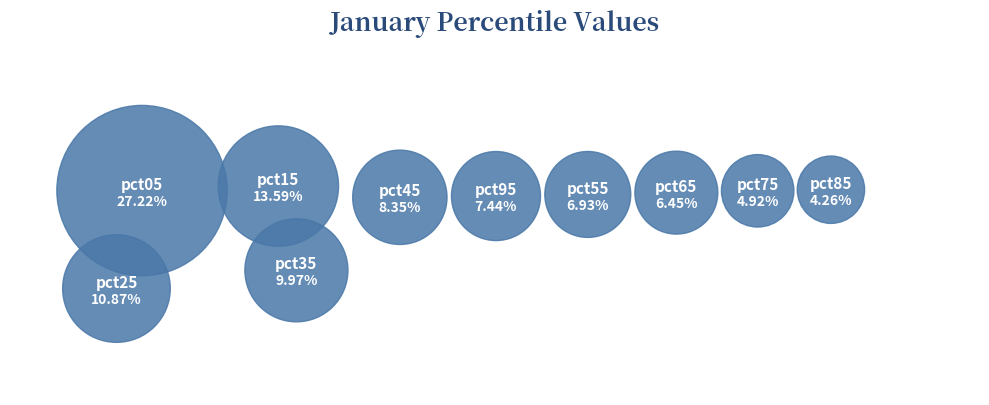

The pct85 slice represents 1% of the pie. True or false?

False